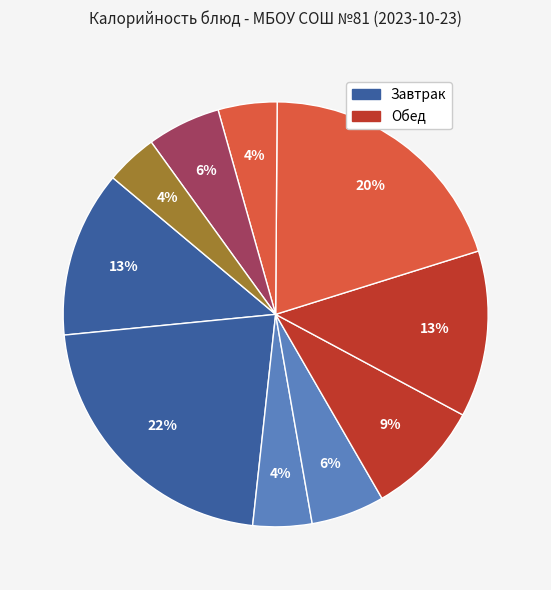

Is there a majority slice in this chart?

No